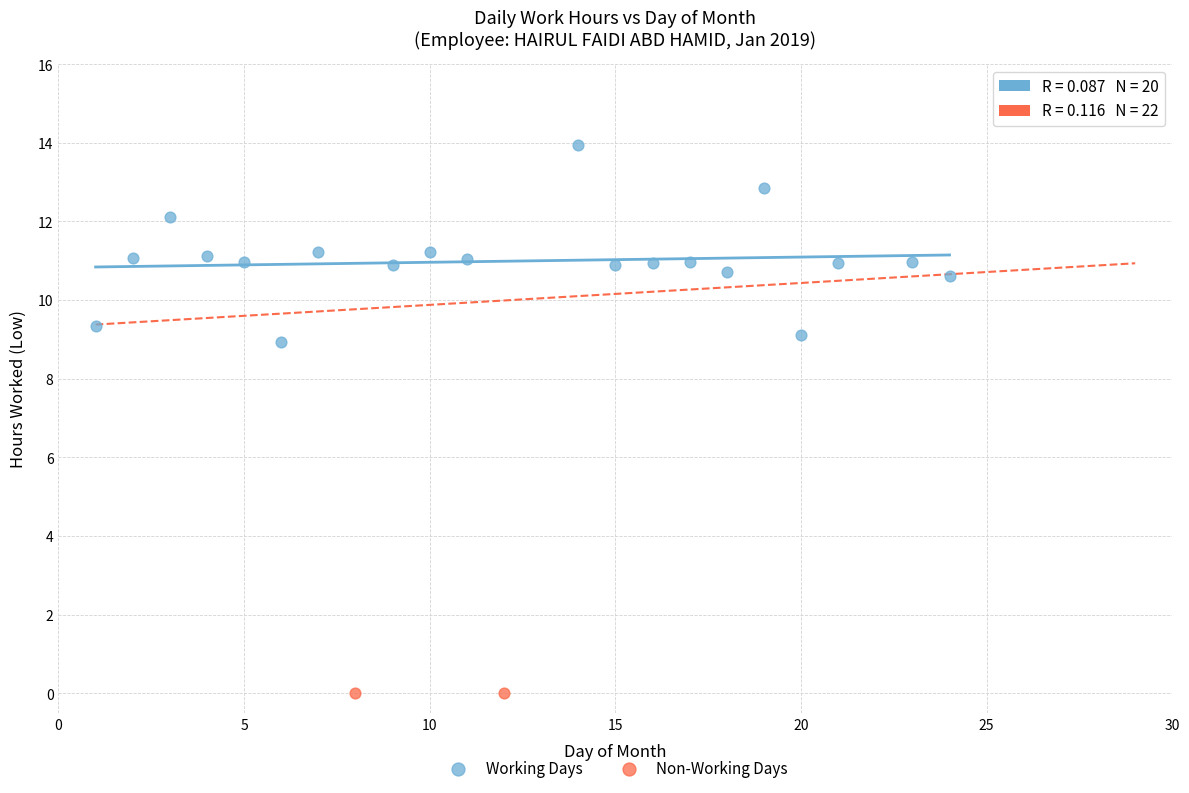

What are all the series names shown in the legend?

Working Days, Non-Working Days